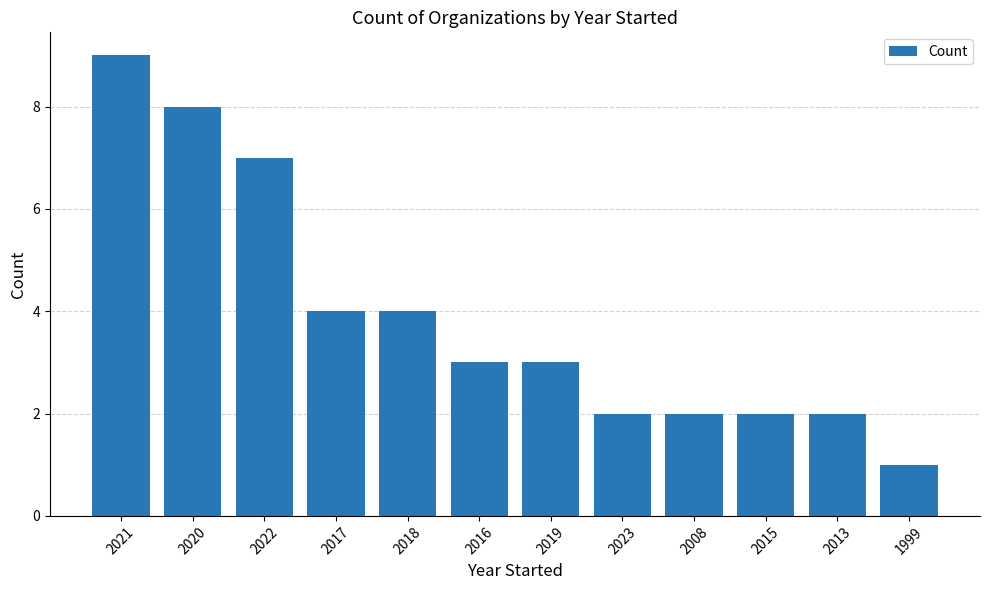

Count the number of categories in the chart.

12